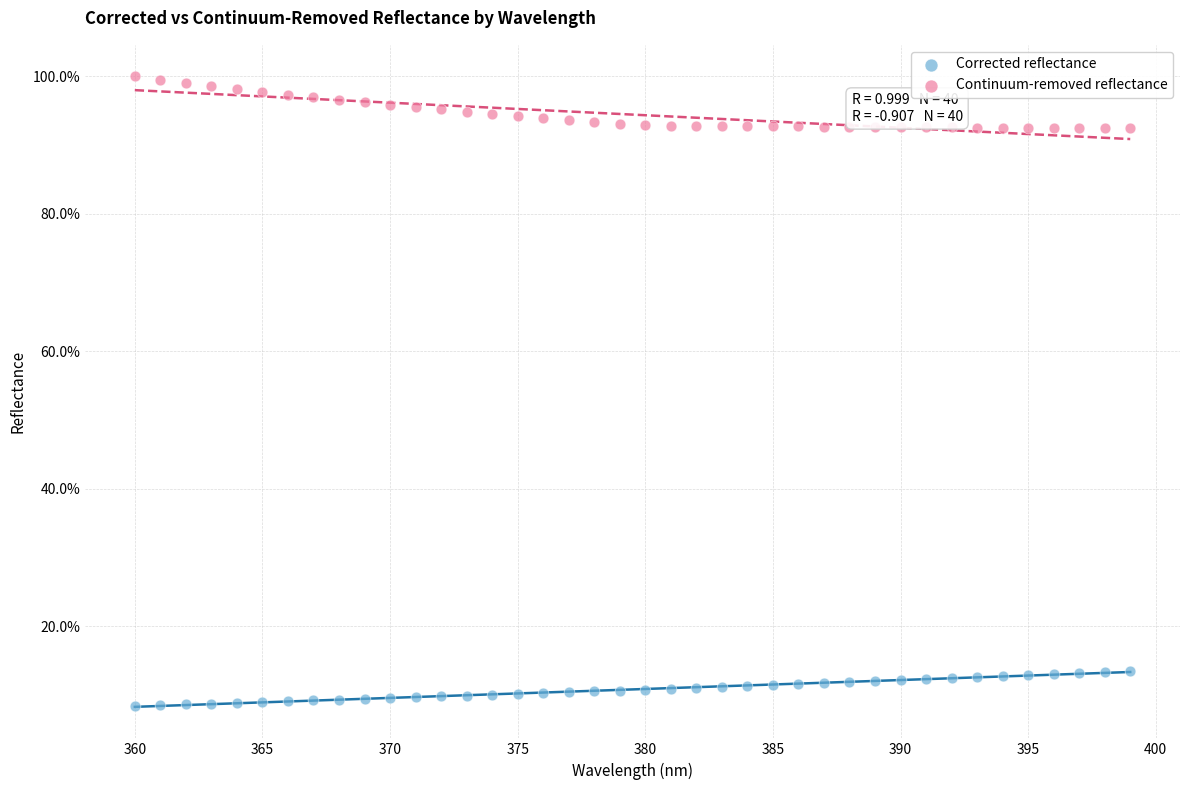

Which series reaches the maximum Y coordinate?

Continuum-removed reflectance